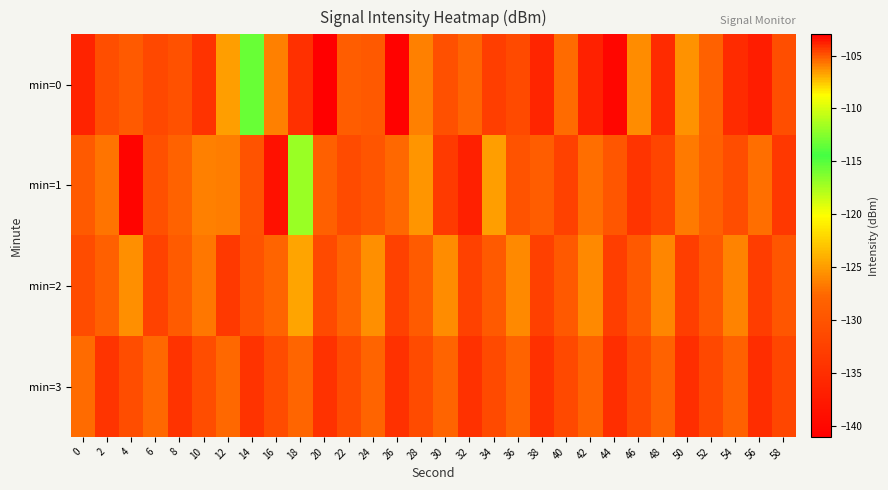

Which has a higher value, 0 or 40?

40